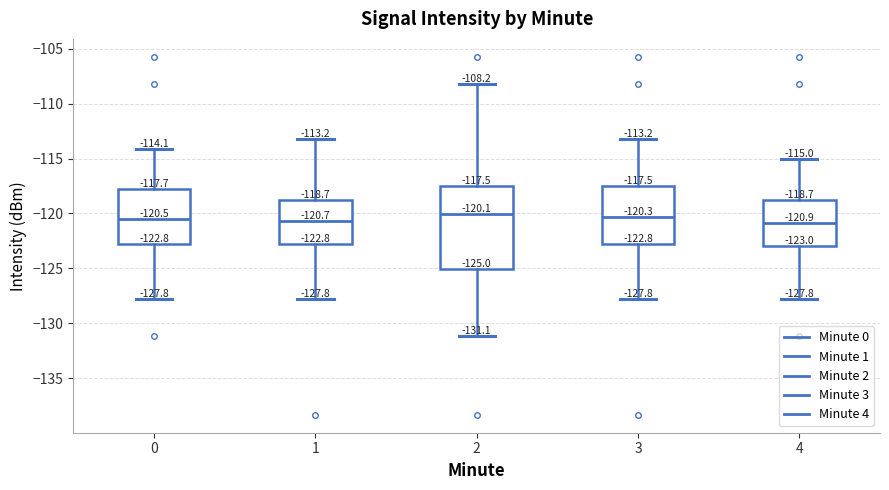

Comparing the boxes themselves (not the whiskers), which one is the tallest?

2